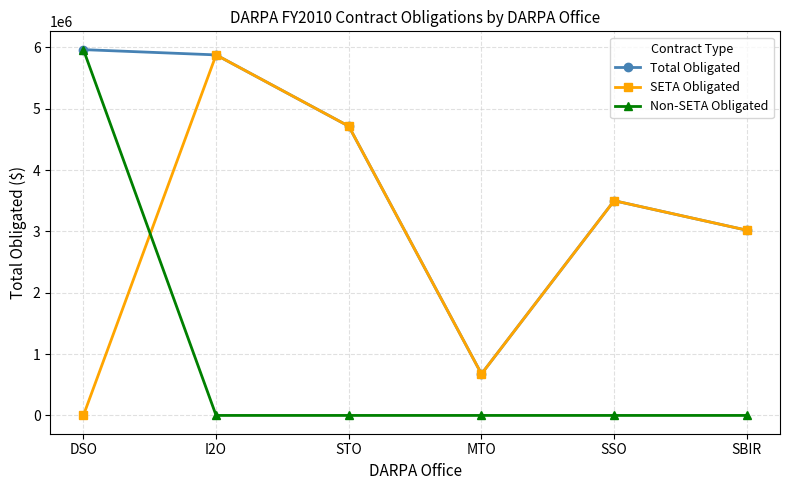

Reading left to right, transcribe all the data shown in this chart.

Total Obligated: DSO=5962371	I2O=5876442	STO=4713933	MTO=676330	SSO=3500000	SBIR=3018901
SETA Obligated: DSO=0	I2O=5876442	STO=4713933	MTO=676330	SSO=3500000	SBIR=3018901
Non-SETA Obligated: DSO=5962371	I2O=0	STO=0	MTO=0	SSO=0	SBIR=0